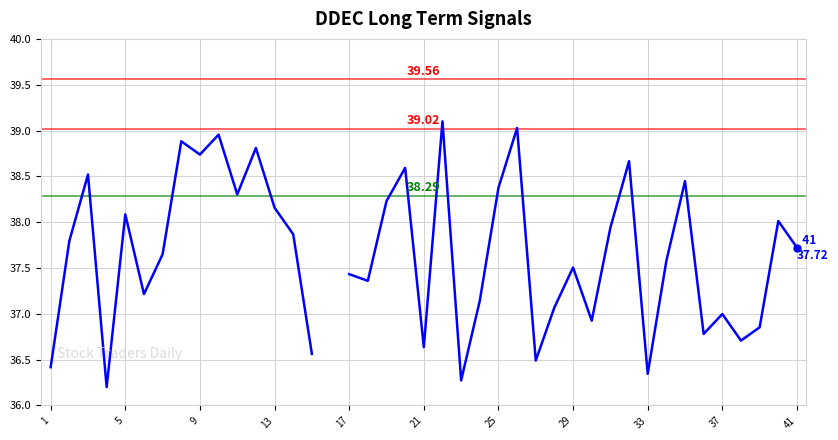

The chart shows a value of 25.0 at 41. True or false?

False